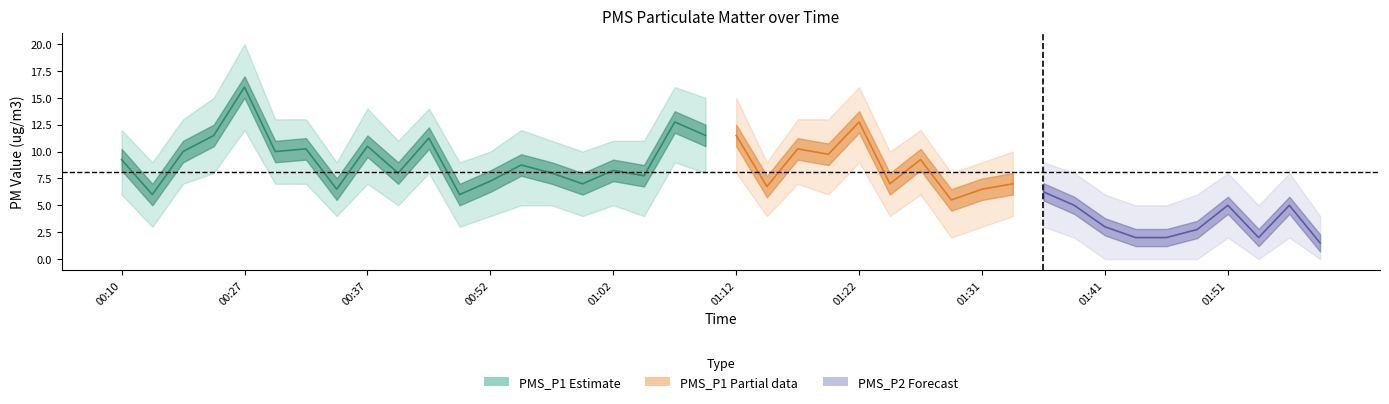

What is the spread (max minus min) of values at 01:41?

3.5